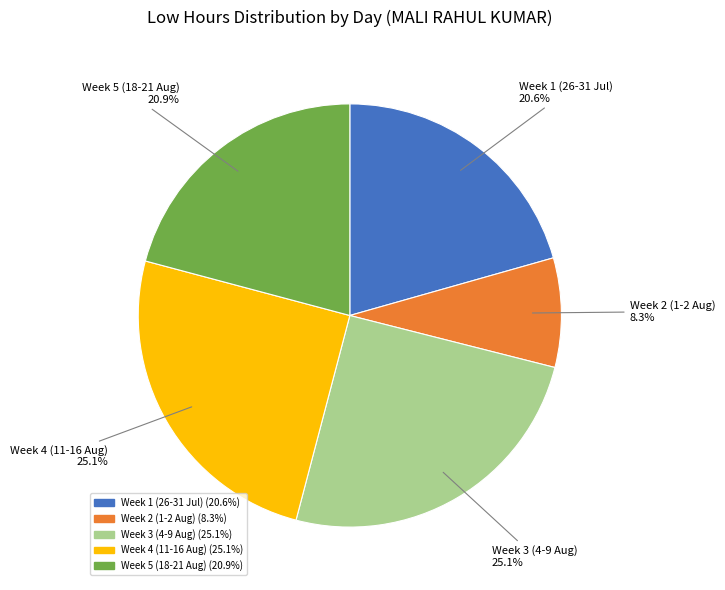

Is there any slice that represents more than half of the pie?

No